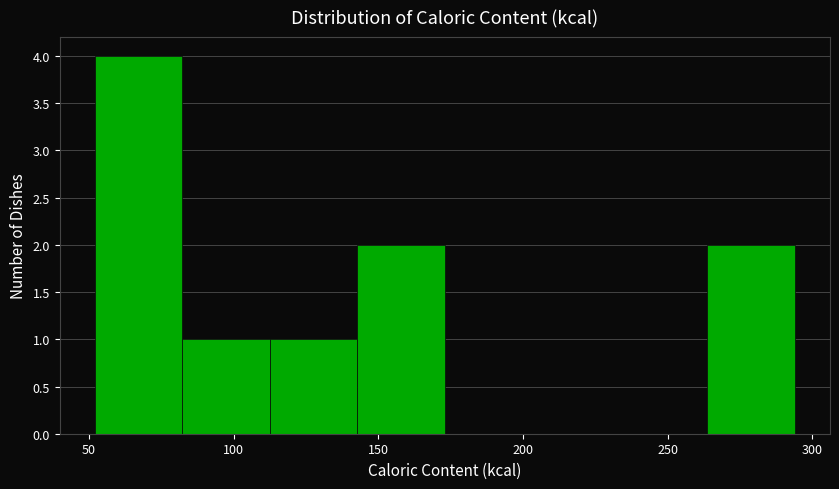

Reading left to right, list every bar in this chart as the range it spans on the x-axis followed by its height. Neither the bar edges nor the heights are printed on the chart, so give them approximately, as read against the axes.

50 to 80: 4
80 to 115: 1
115 to 145: 1
145 to 175: 2
175 to 205: 0
205 to 235: 0
235 to 265: 0
265 to 295: 2